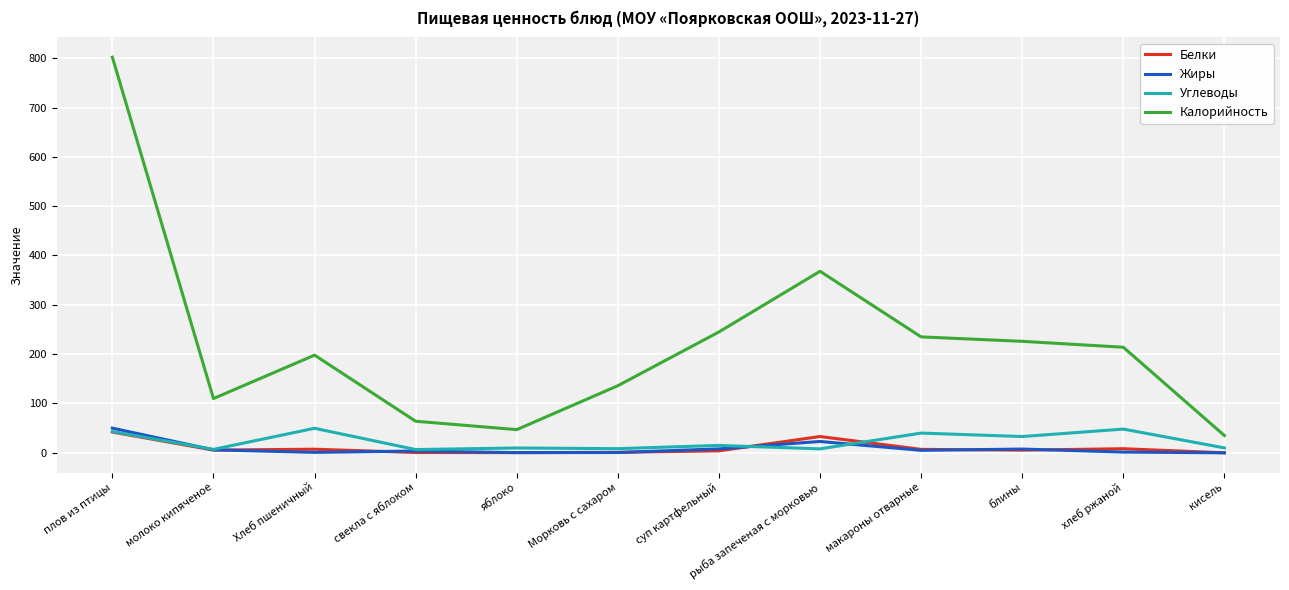

The value of Углеводы at хлеб ржаной is 19.7. True or false?

False